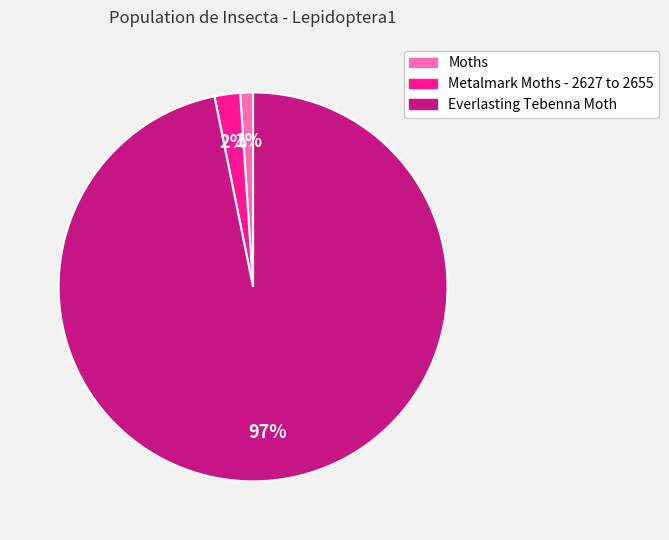

Is there a majority slice in this chart?

Yes